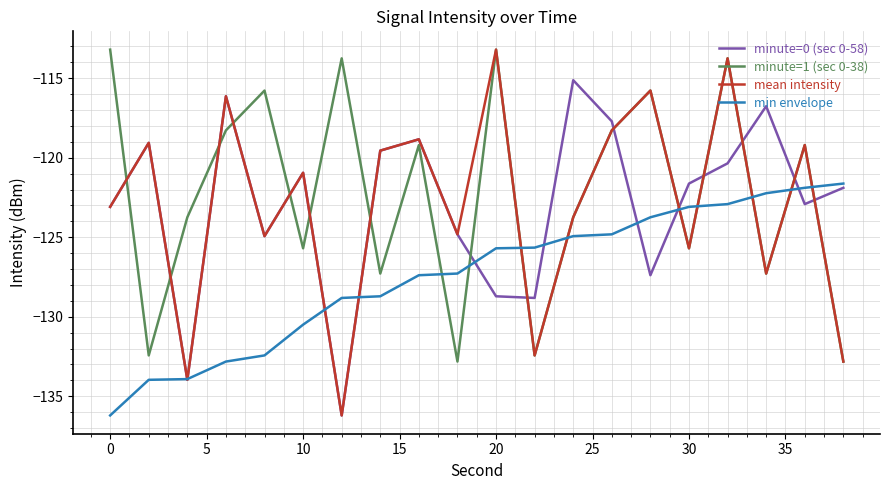

Which series has the widest spread of values?

mean intensity